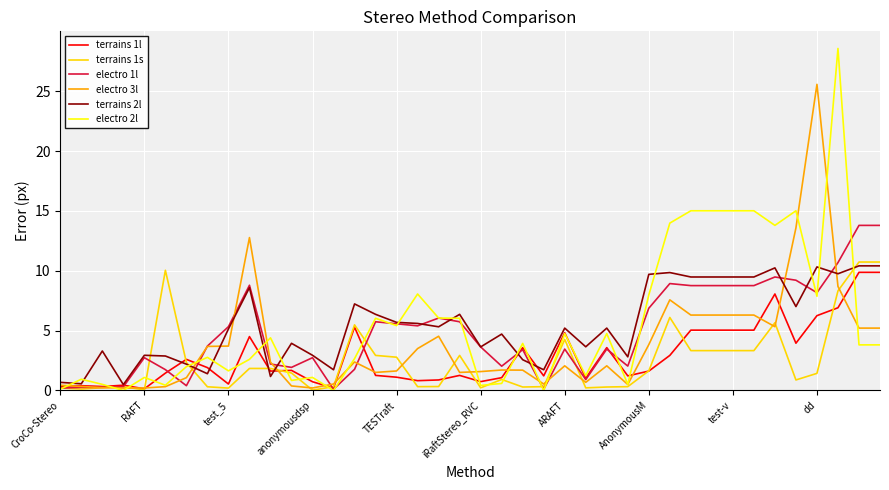

Which series has the widest spread of values?

electro 2l